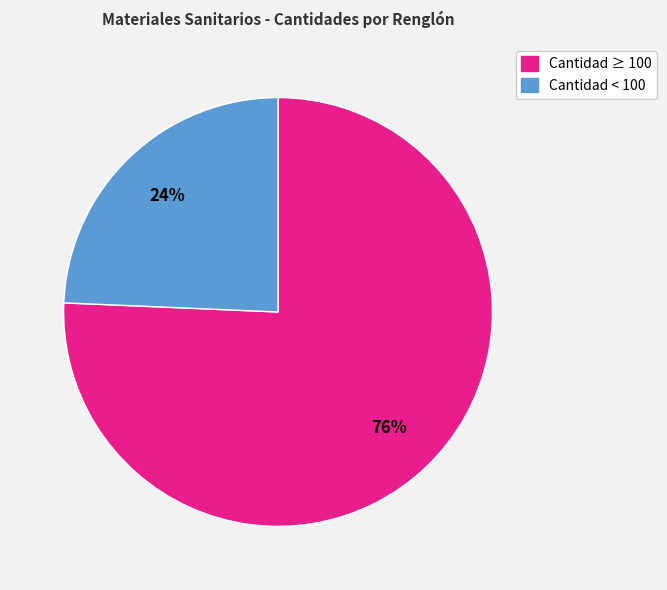

Count the number of slices in the pie.

2